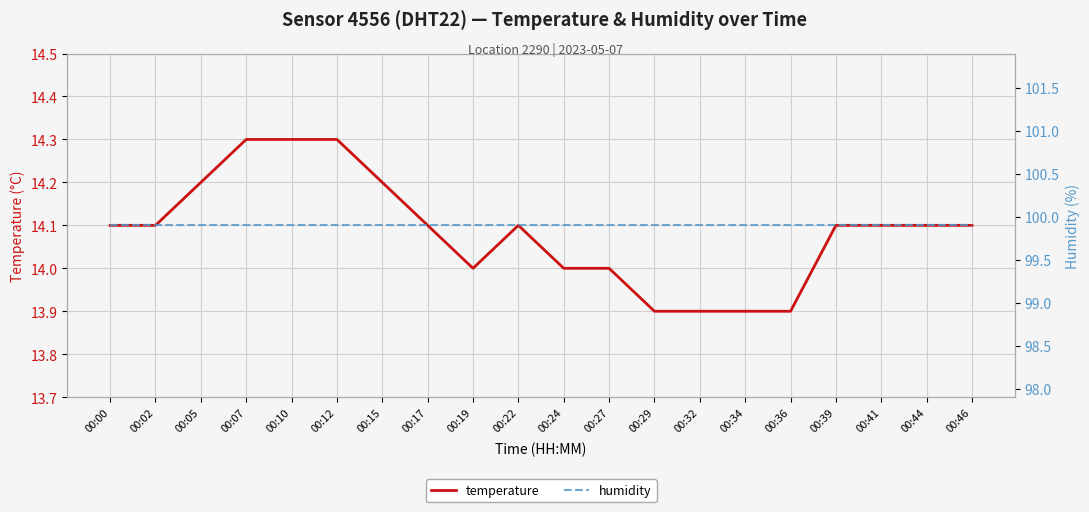

How many lines are shown in the chart?

2